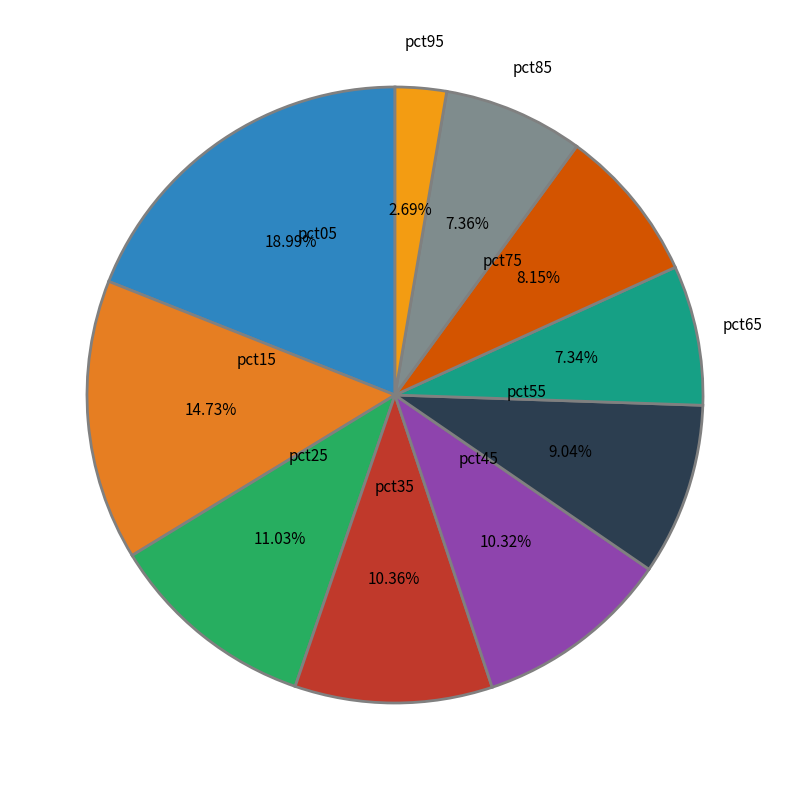

Do pct35 and pct45 together represent more than half of the pie?

No